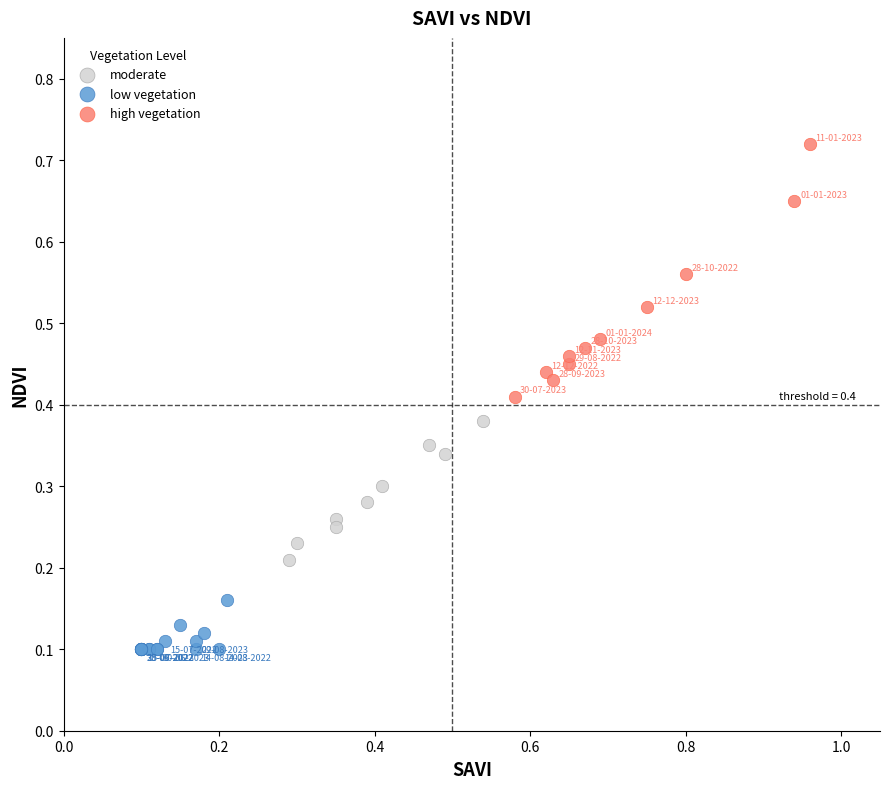

Which series contains the highest Y value?

high vegetation